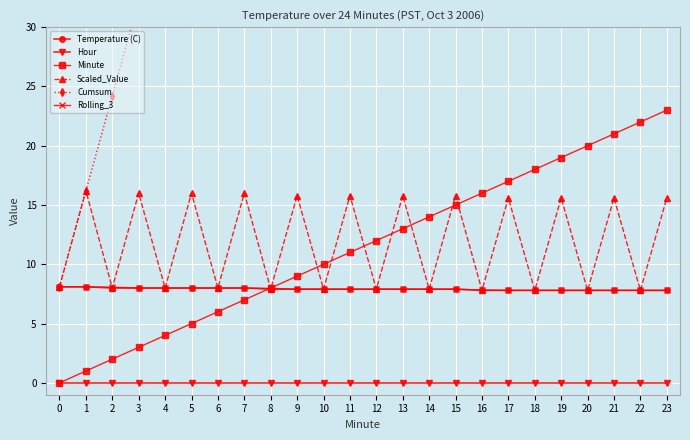

True or false: Temperature (C) has more than 1 points higher than both neighbors.

False